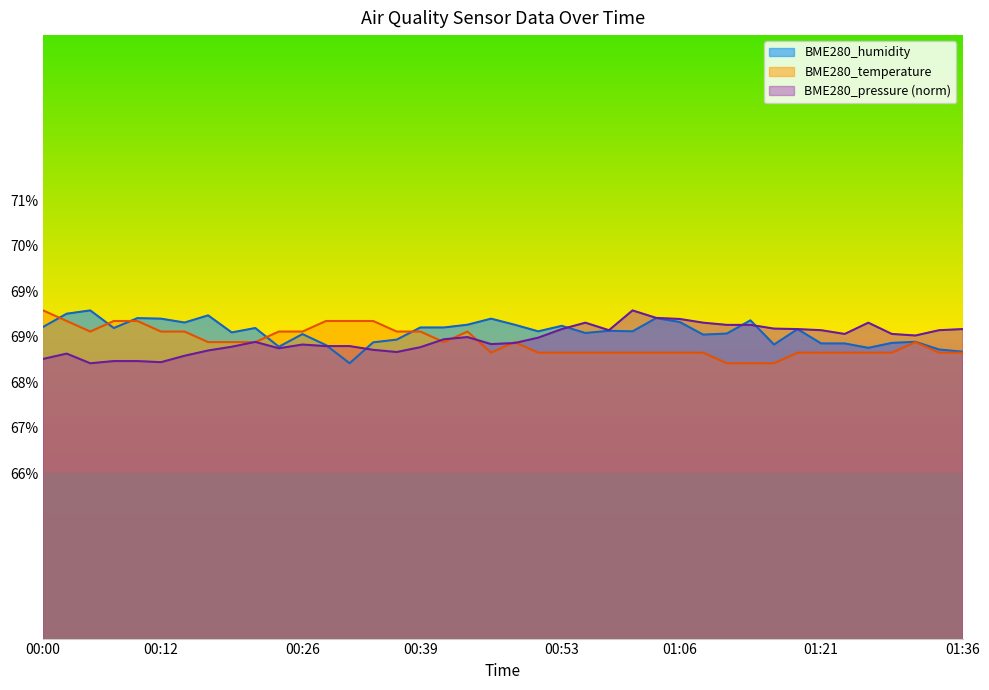

After their last crossing, which series has the higher values: BME280_temperature or BME280_pressure?

BME280_pressure